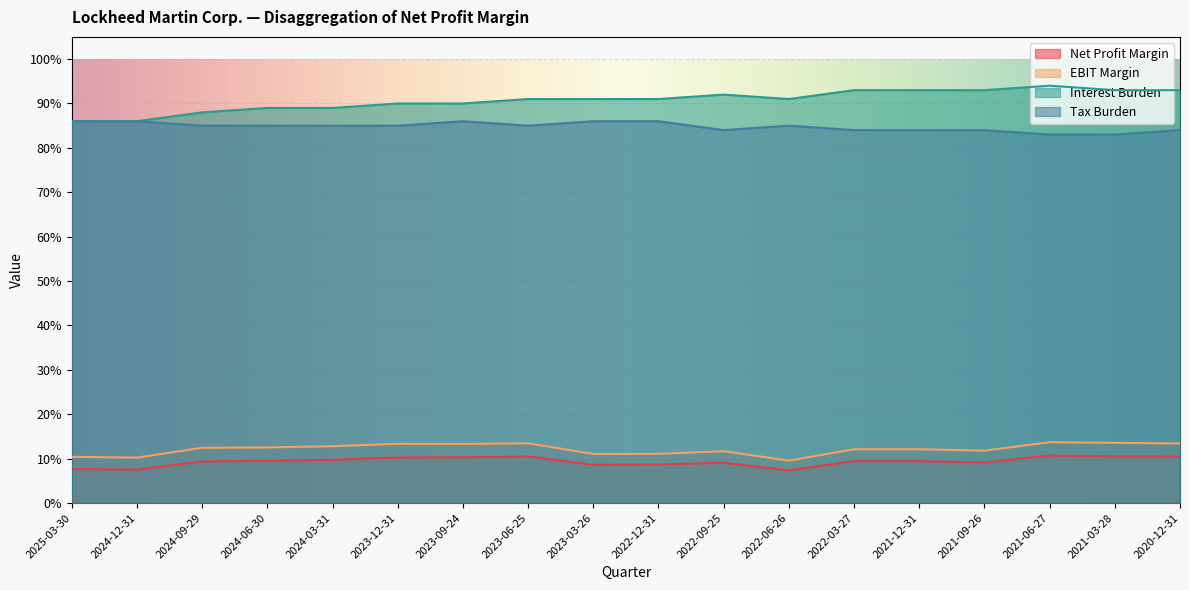

Read the Interest Burden value at 2024-03-31.

0.9